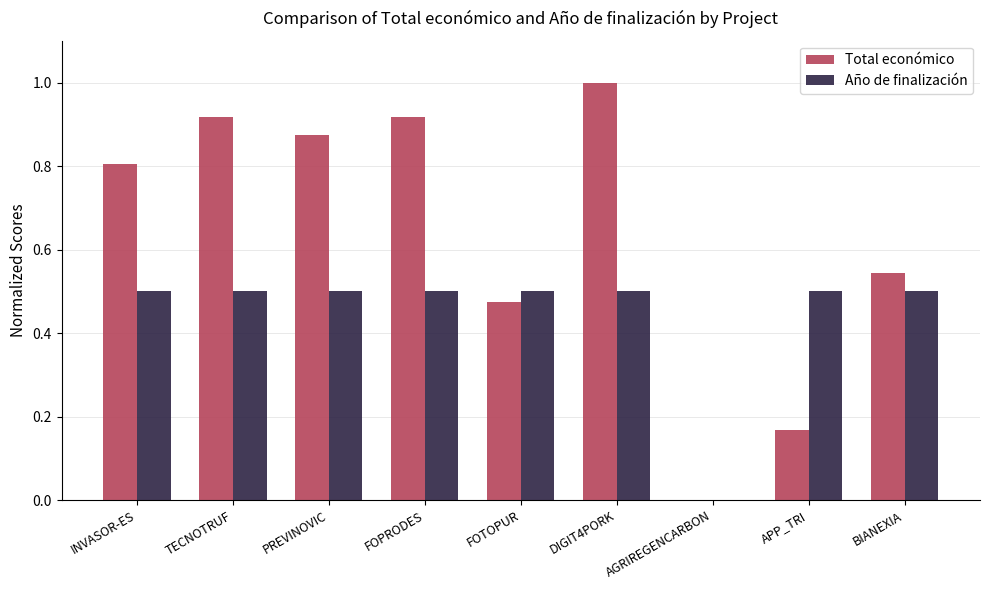

Are the bars grouped side by side (vs. stacked)?

Yes